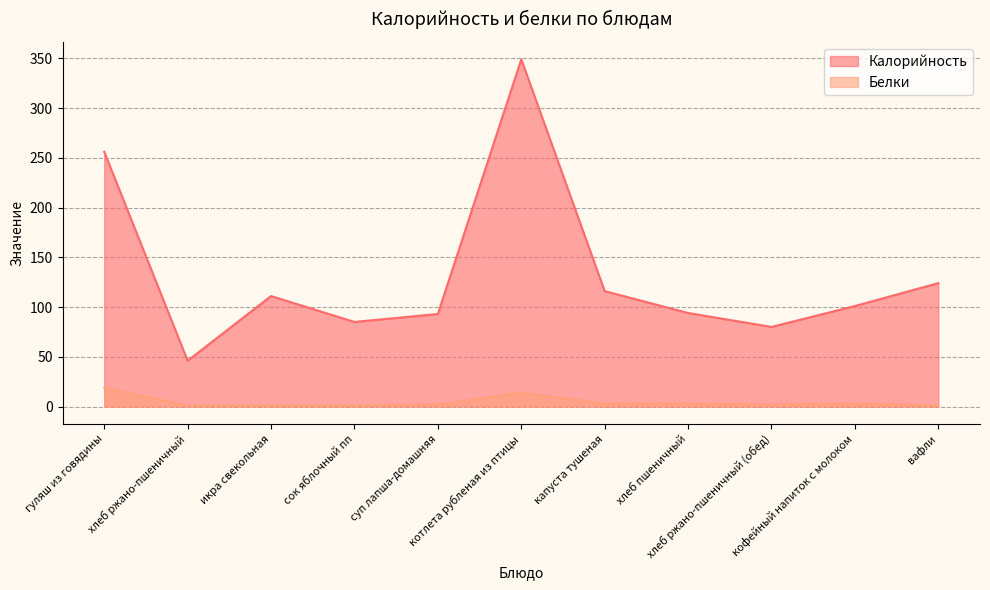

True or false: Белки and Калорийность cross at least once.

False